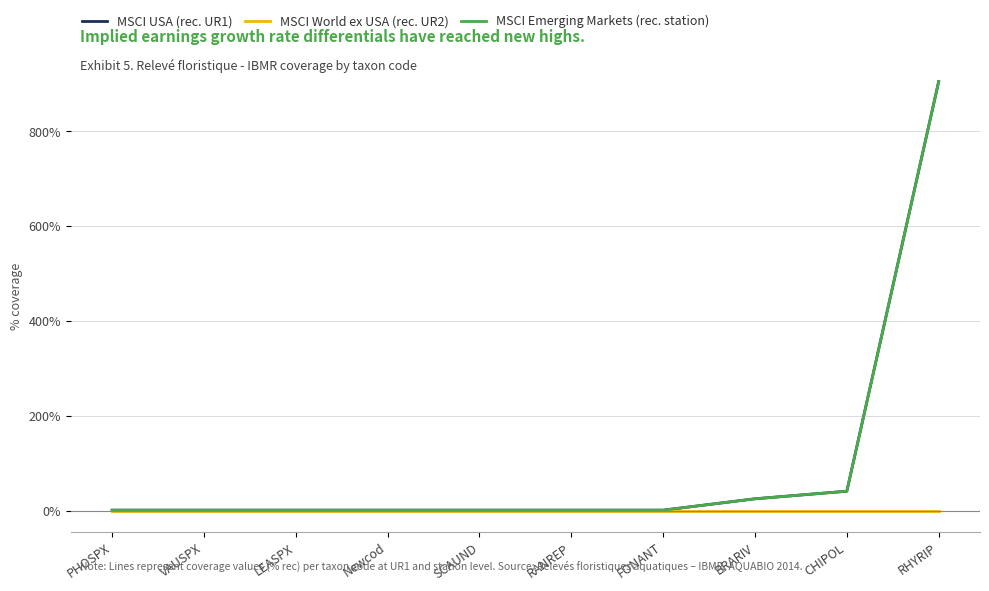

What is the greatest value displayed?

9.1